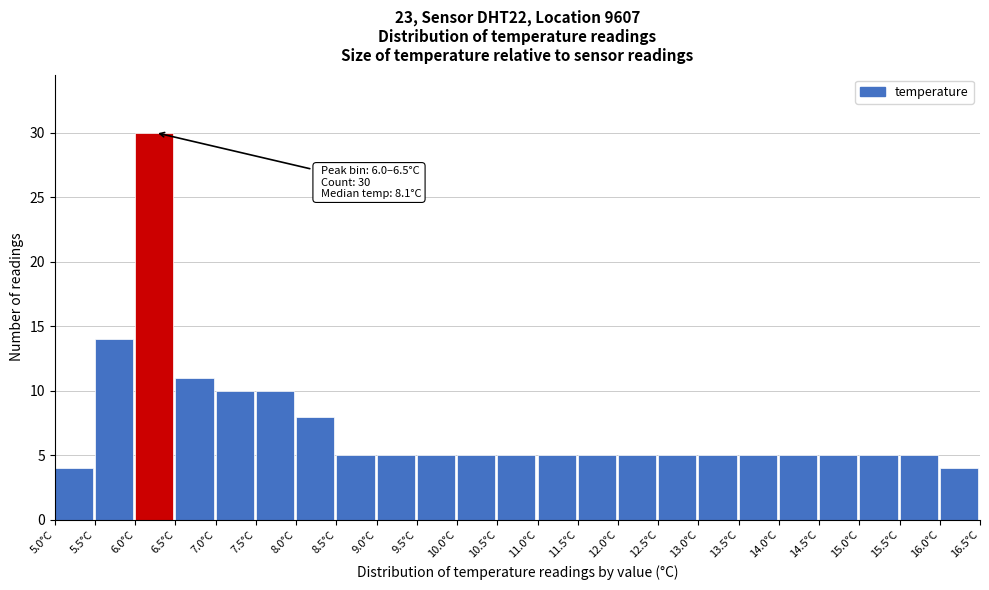

Which range on the x-axis has the tallest bar?

6.0 to 6.5